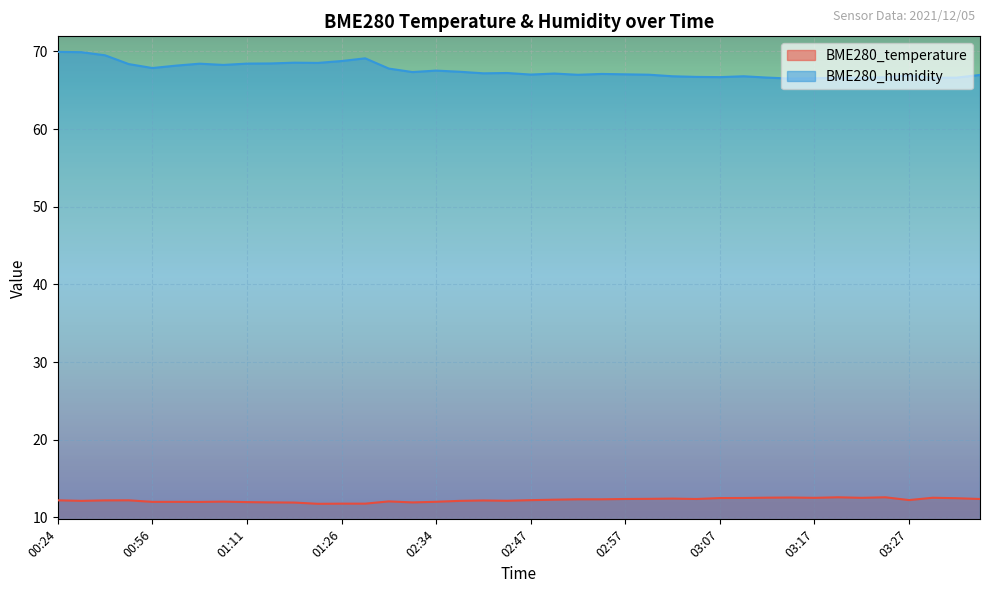

Does the chart display data point markers on the line(s)?

No